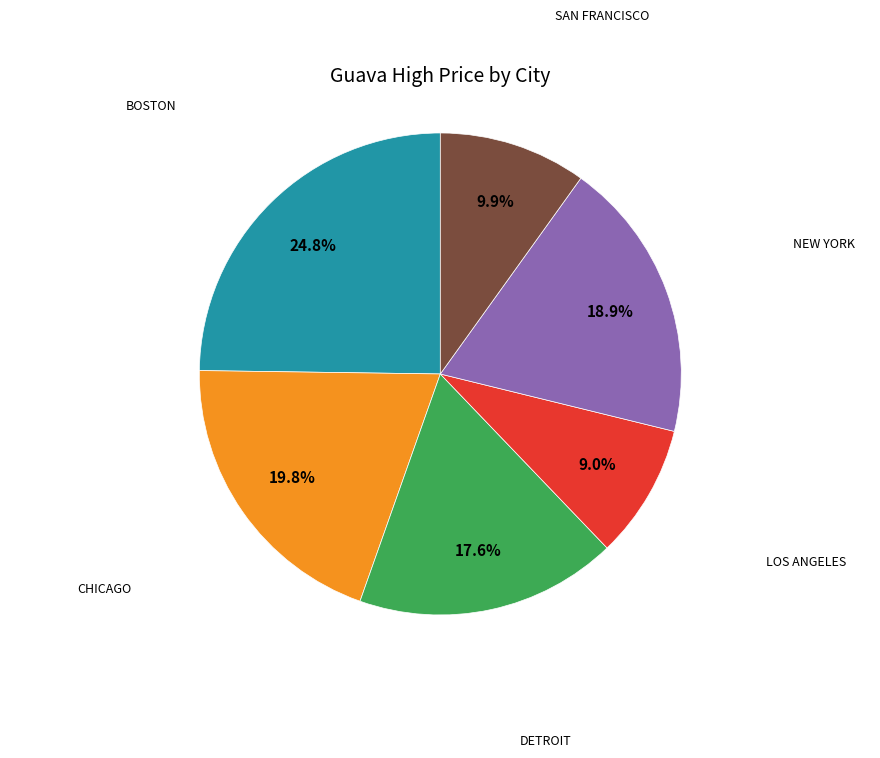

What percentage is the BOSTON slice, to the nearest percent?

25%